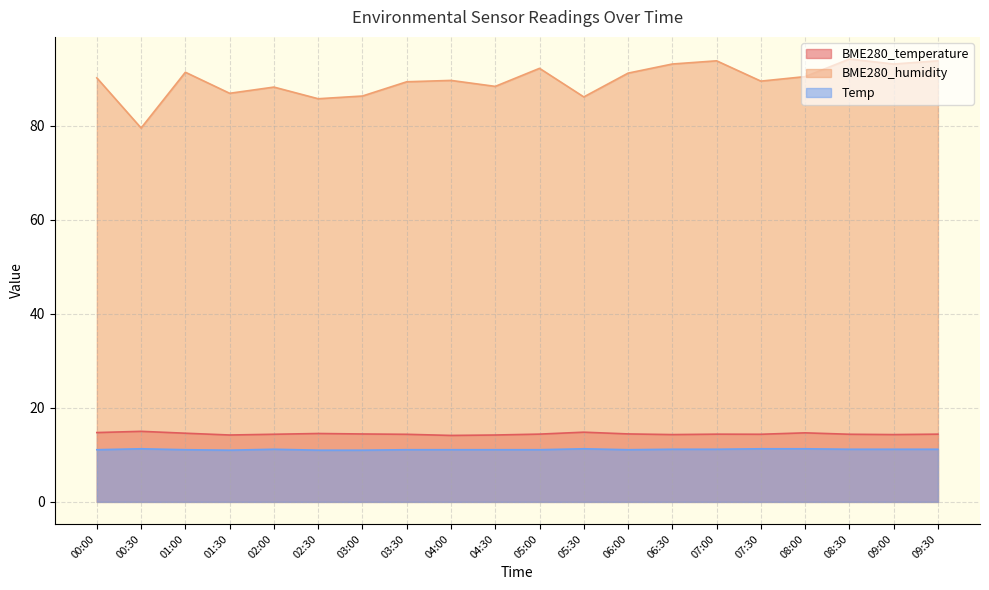

How many interior local peaks does the BME280_humidity series have?

6